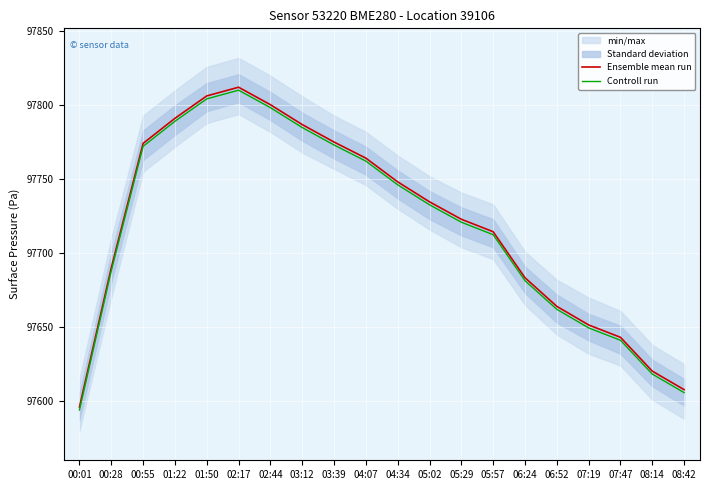

Does the chart display data point markers on the line(s)?

No